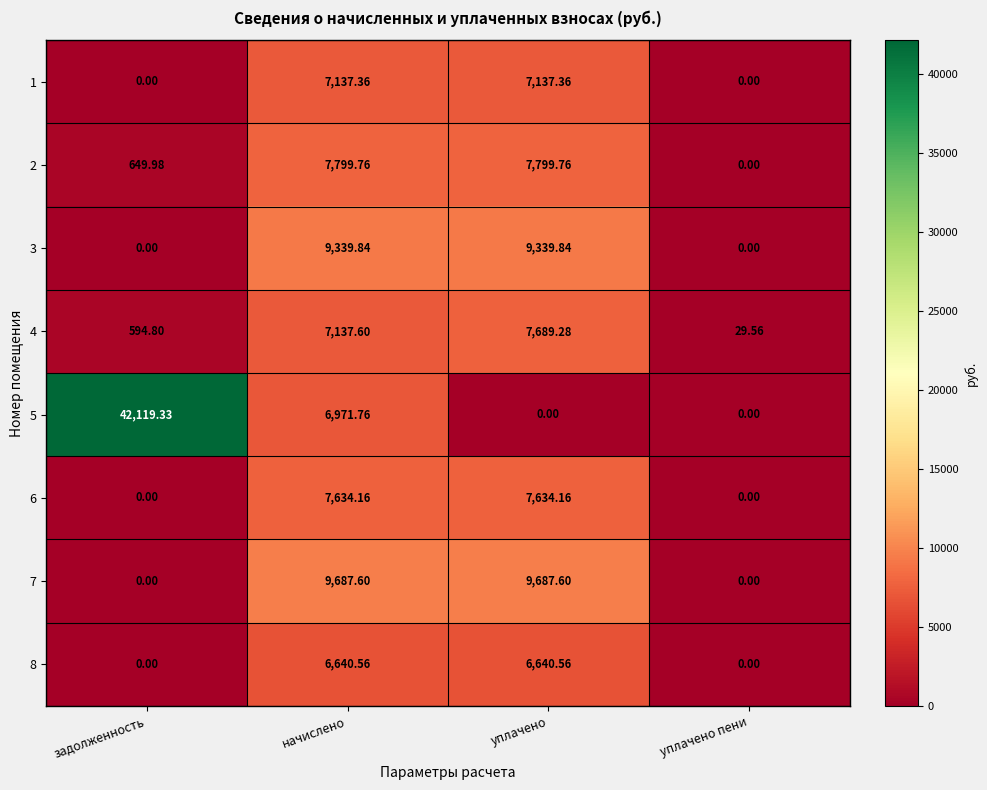

Is the value of 7 at начислено greater than the value of 5 at уплачено?

Yes